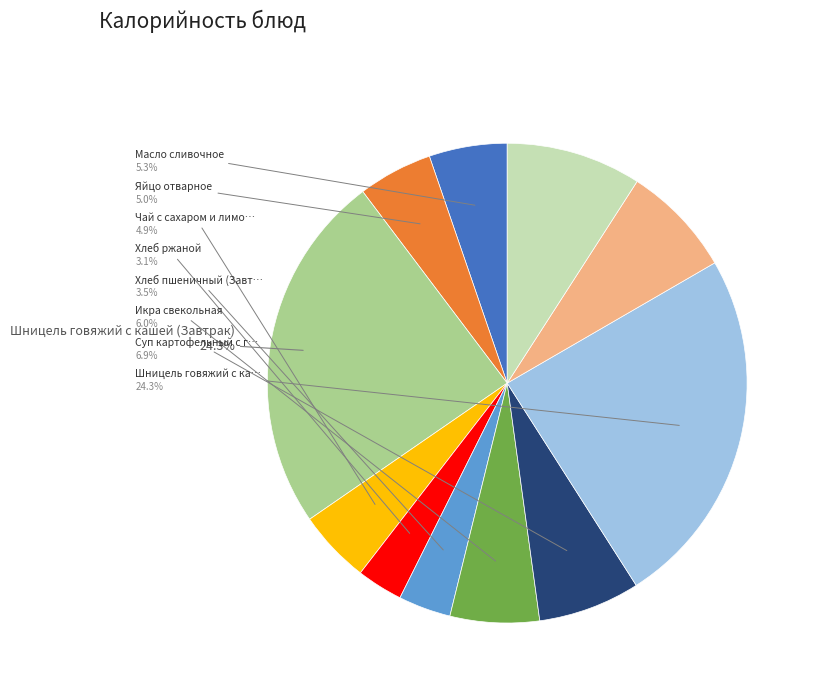

Is there a majority slice in this chart?

No